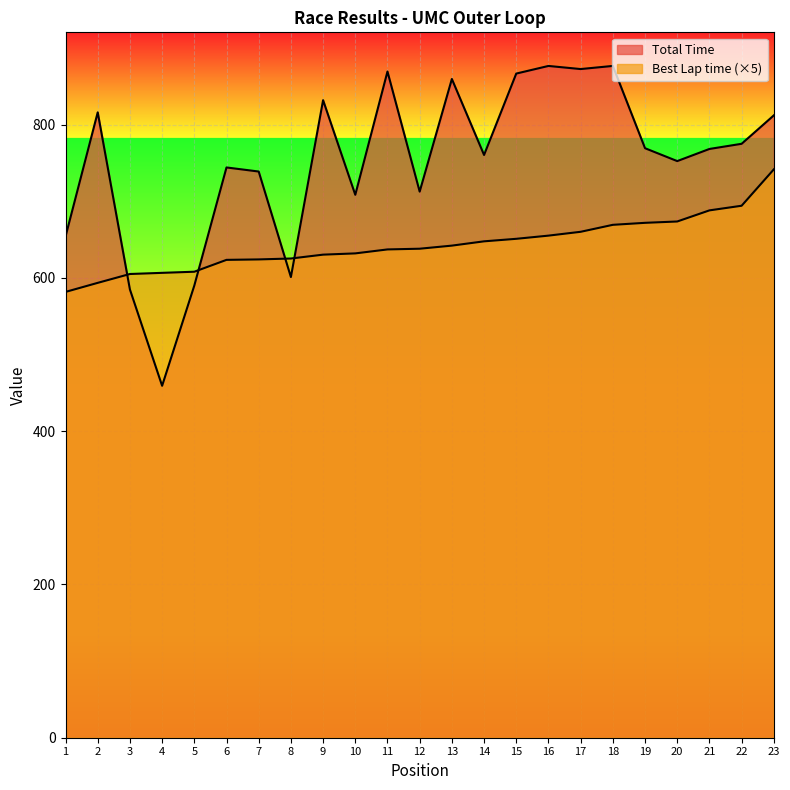

Where is Best Lap time nearest to the value 661?

17